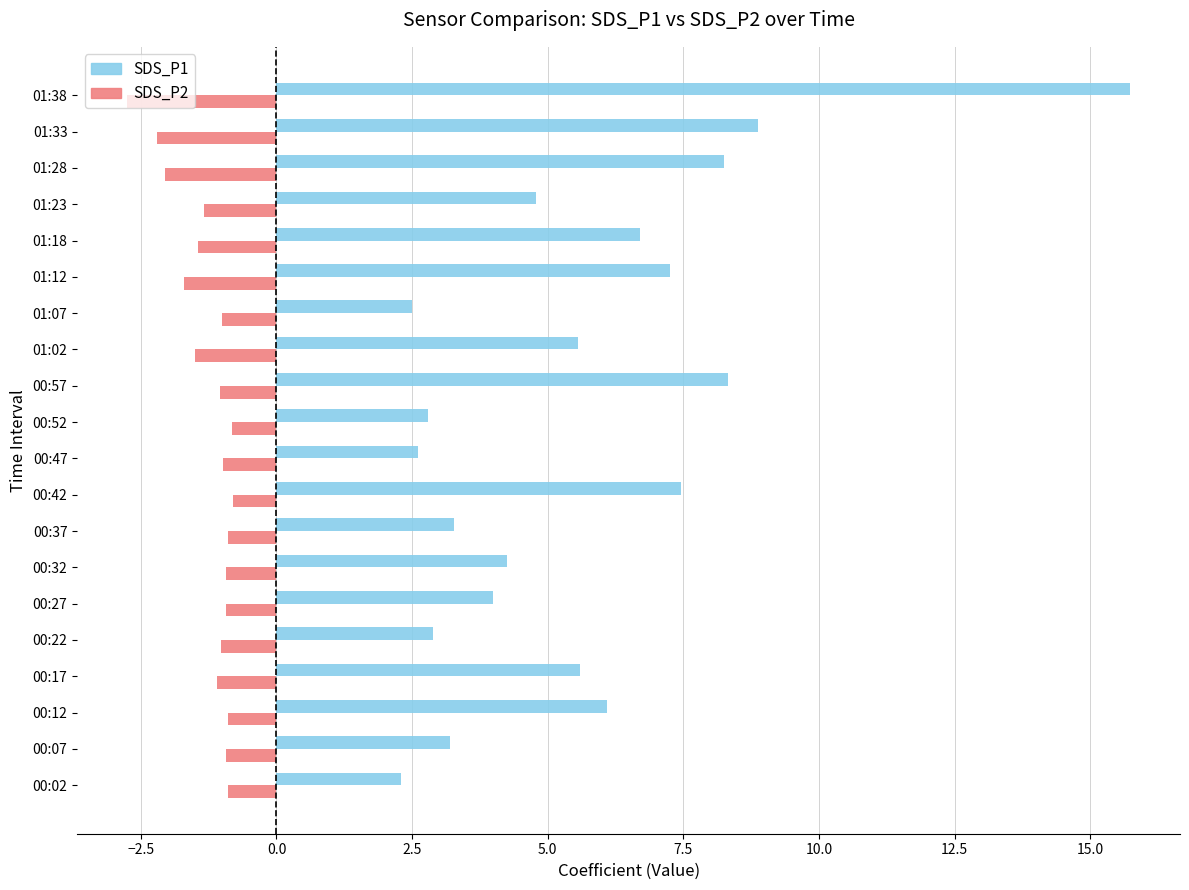

Count the number of categories in the chart.

20